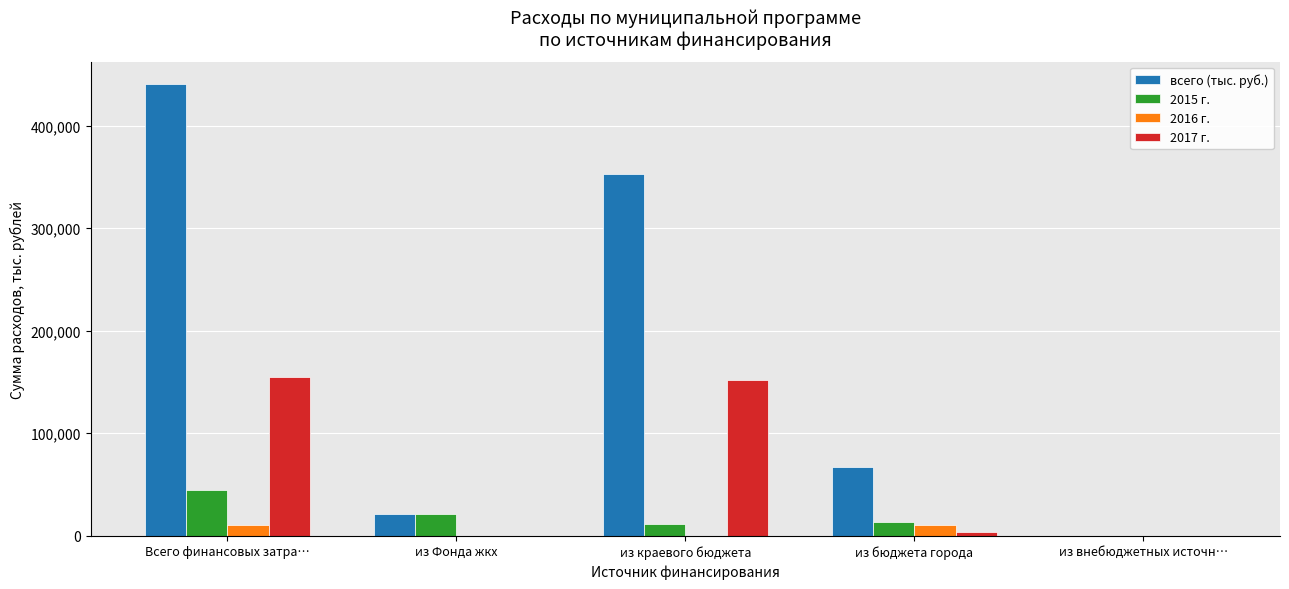

How many data points in 2016 г. are above 0?

2